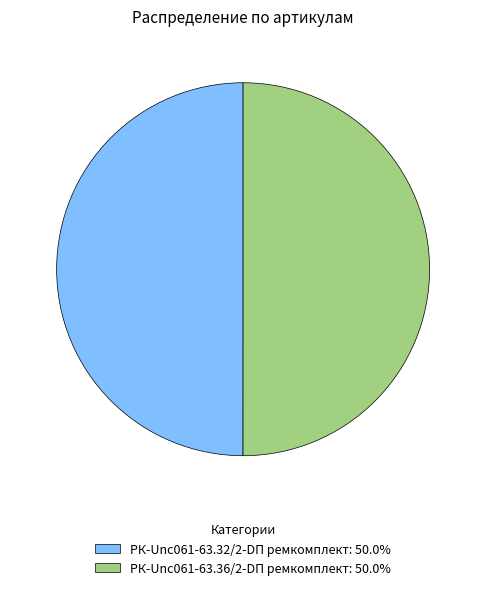

How many segments does this pie chart have?

2